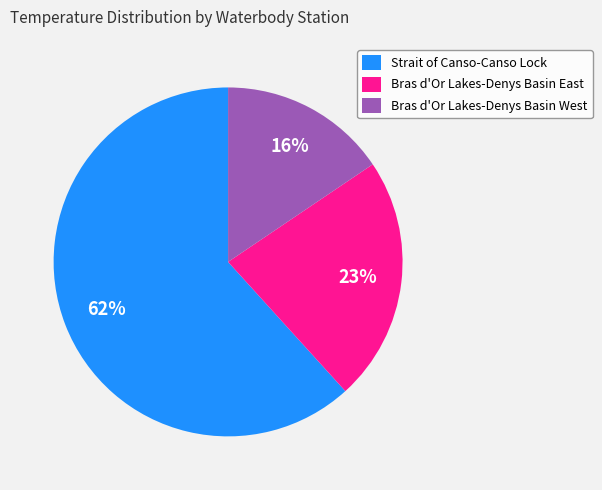

Is it true that Bras d'Or Lakes-Denys Basin East is 23% of the pie?

True